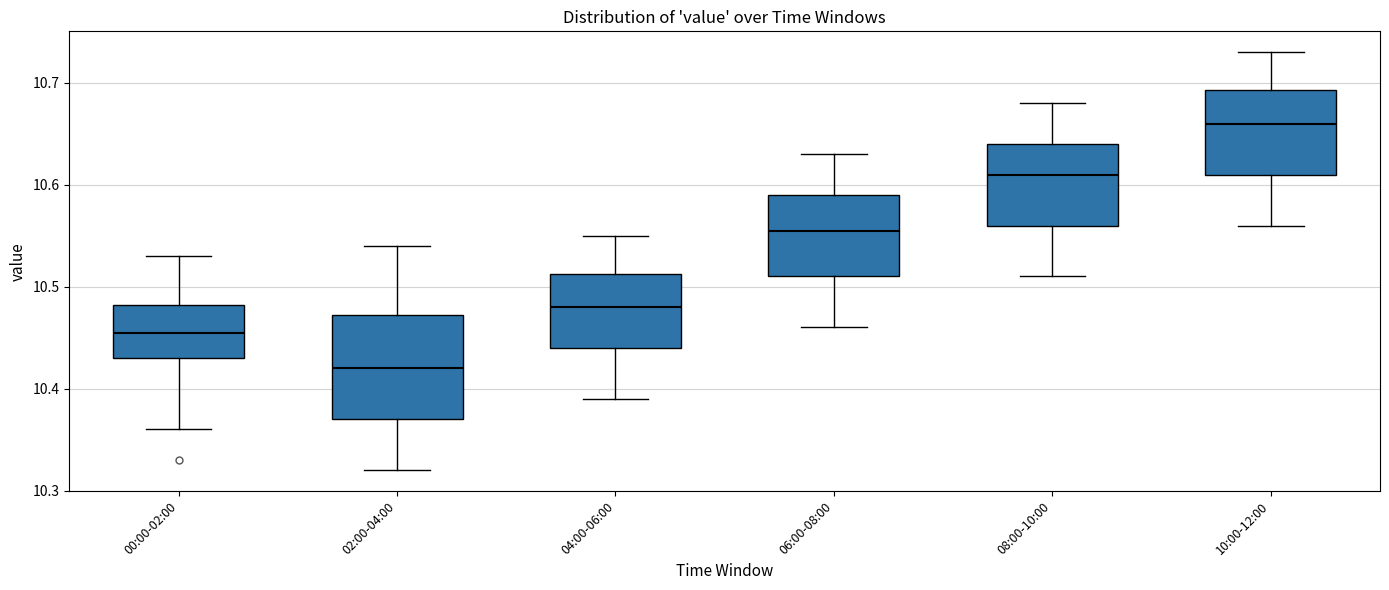

Reading left to right, read every box against the y-axis: the position of its median line, the range the box covers, and the ends of its whiskers. The values are not printed on the chart, so give them approximately, as read against the axis.

00:00-02:00: median 10.46, box 10.43 to 10.48, whiskers 10.36 to 10.53
02:00-04:00: median 10.42, box 10.37 to 10.47, whiskers 10.32 to 10.54
04:00-06:00: median 10.48, box 10.44 to 10.51, whiskers 10.39 to 10.55
06:00-08:00: median 10.56, box 10.51 to 10.59, whiskers 10.46 to 10.63
08:00-10:00: median 10.61, box 10.56 to 10.64, whiskers 10.51 to 10.68
10:00-12:00: median 10.66, box 10.61 to 10.69, whiskers 10.56 to 10.73